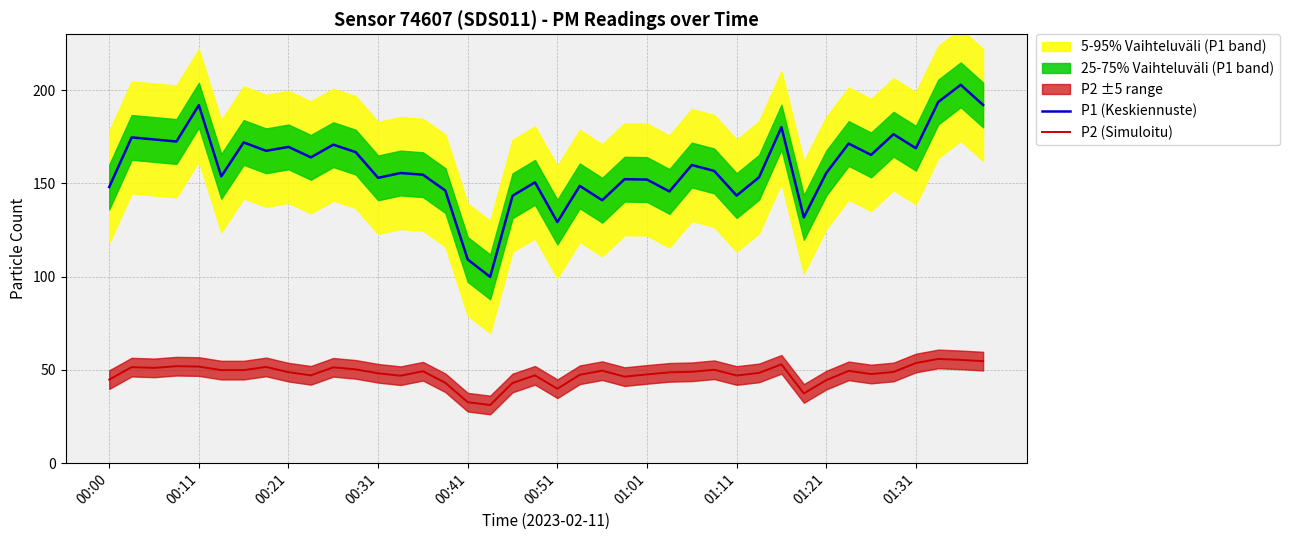

How many lines are shown in the chart?

2